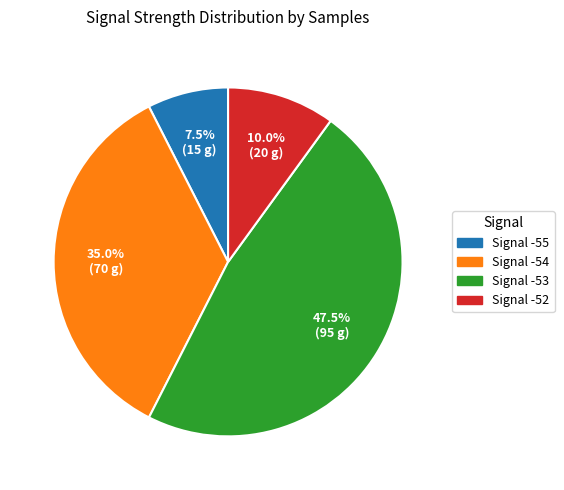

Is there a majority slice in this chart?

No